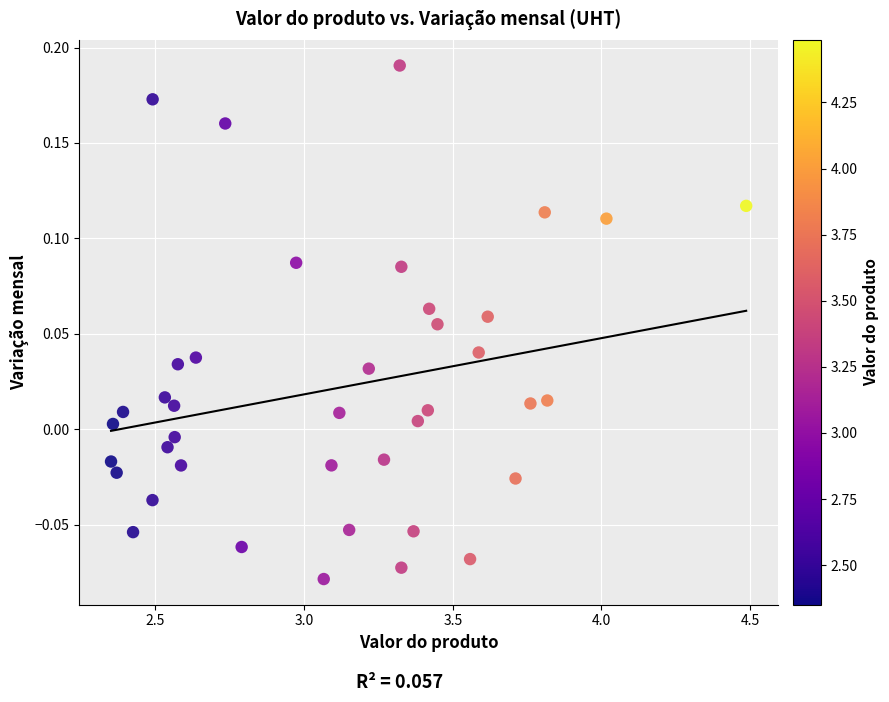

What is the range of Y values (max minus min)?

0.3